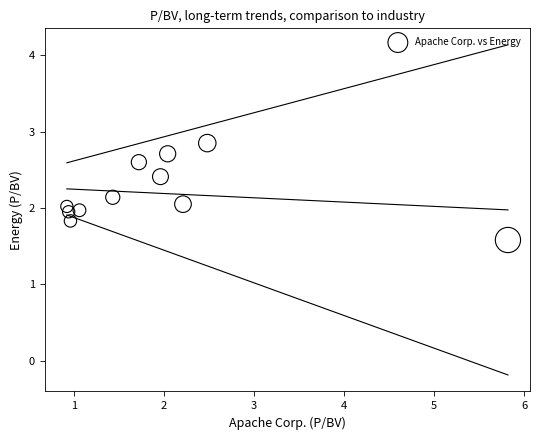

What is the range of X values (max minus min)?

4.9